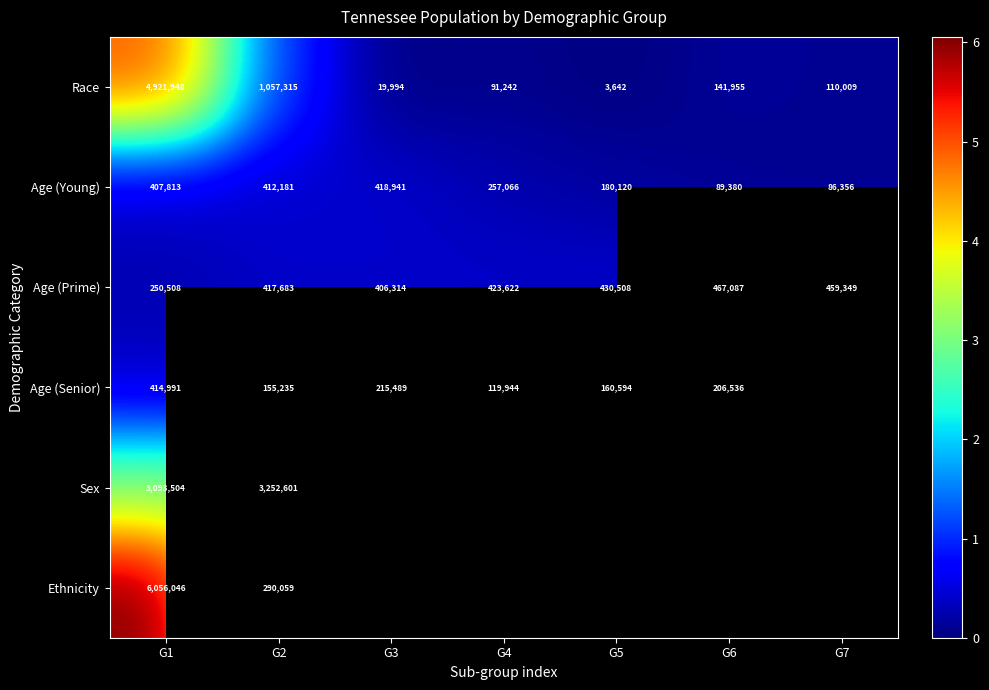

Rank the categories by Age (Prime) value from lowest to highest.

G1, G3, G2, G4, G5, G7, G6